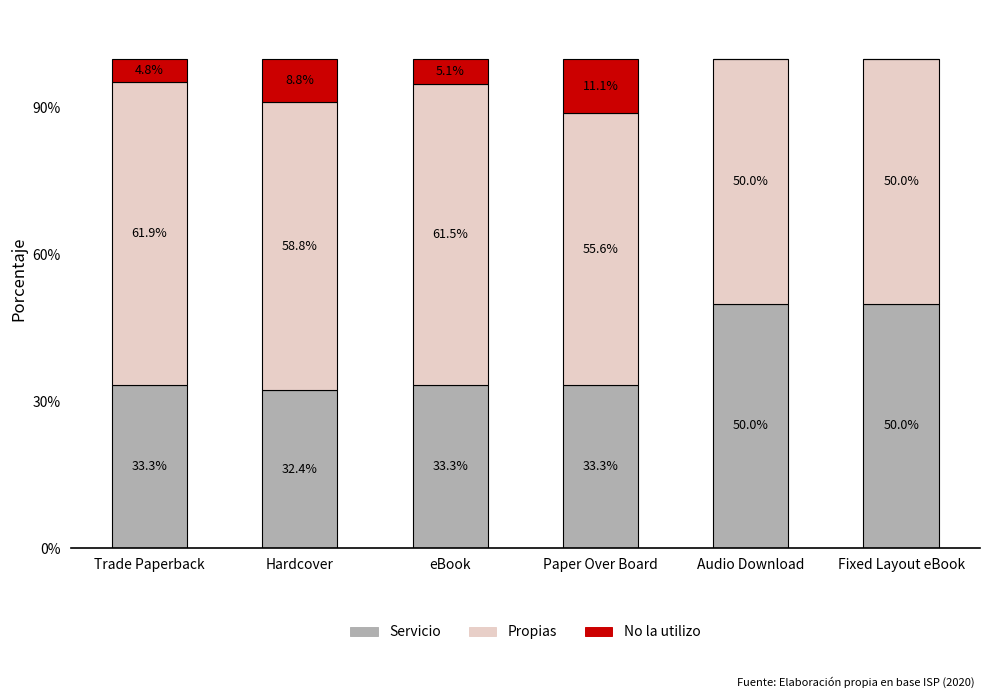

Is it true that Servicio equals 34.6 at Fixed Layout eBook?

False